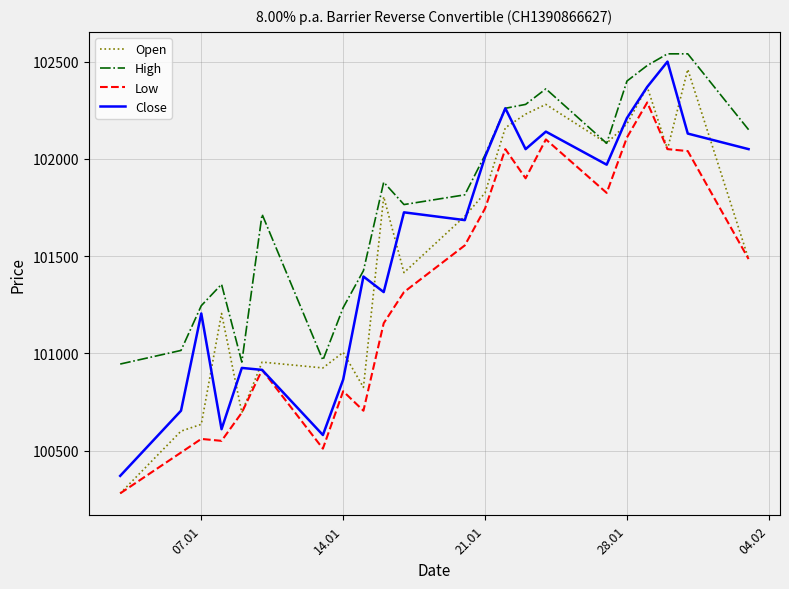

Does the chart display data point markers on the line(s)?

No